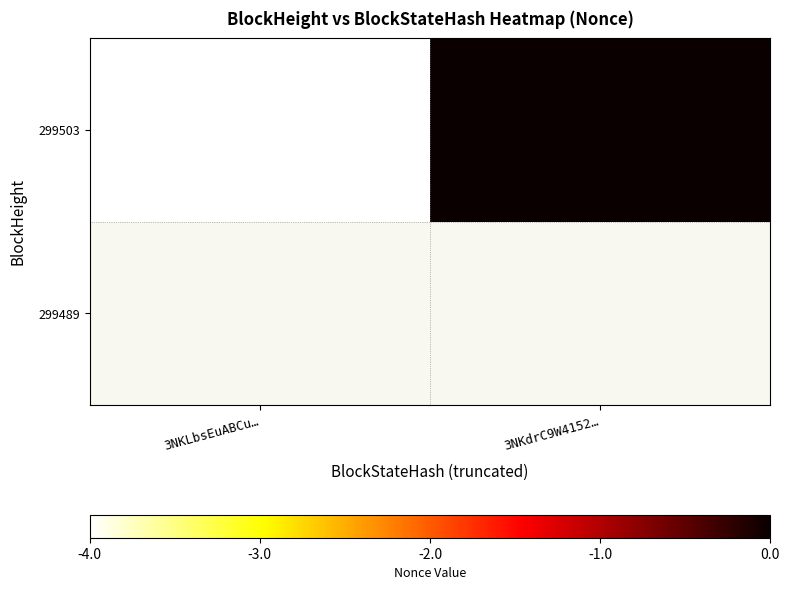

True or false: the data shows 2.6 at 3NKdrC9W4152….

False